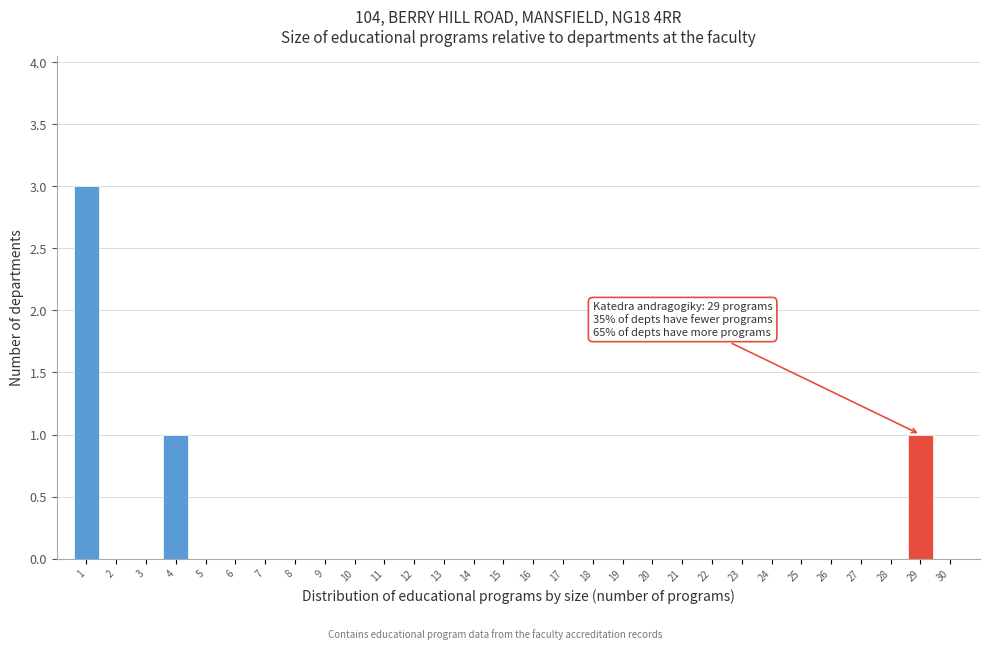

Reading left to right, extract all data points from this chart.

1=3	2=0	3=0	4=1	5=0	6=0	7=0	8=0	9=0	10=0	11=0	12=0	13=0	14=0	15=0	16=0	17=0	18=0	19=0	20=0	21=0	22=0	23=0	24=0	25=0	26=0	27=0	28=0	29=1	30=0